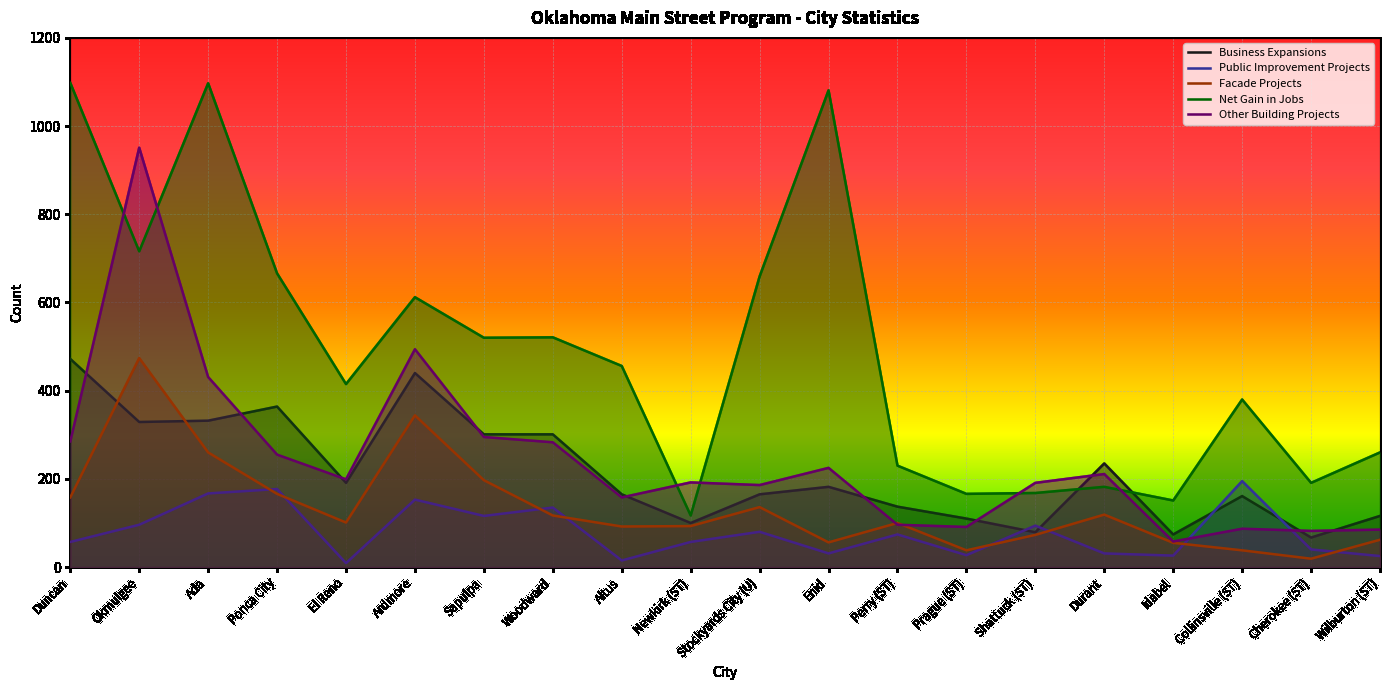

At which category does Business Expansions reach its first local valley?

Okmulgee